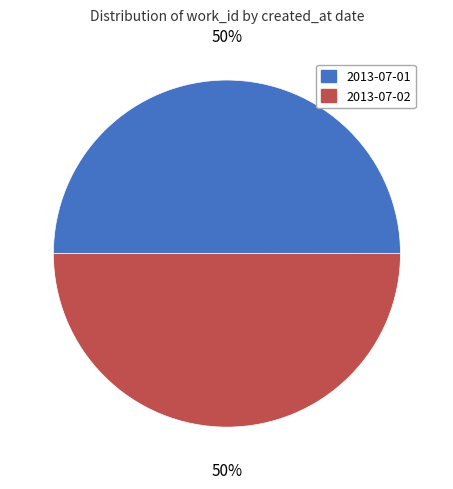

To the nearest percent, what is the combined percentage of 2013-07-02 and 2013-07-01?

100%